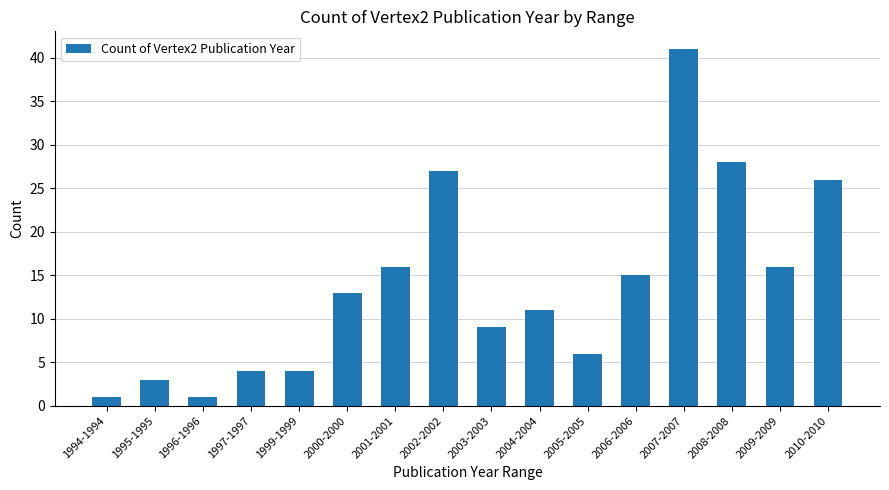

What position from the right is 1997-1997?

13